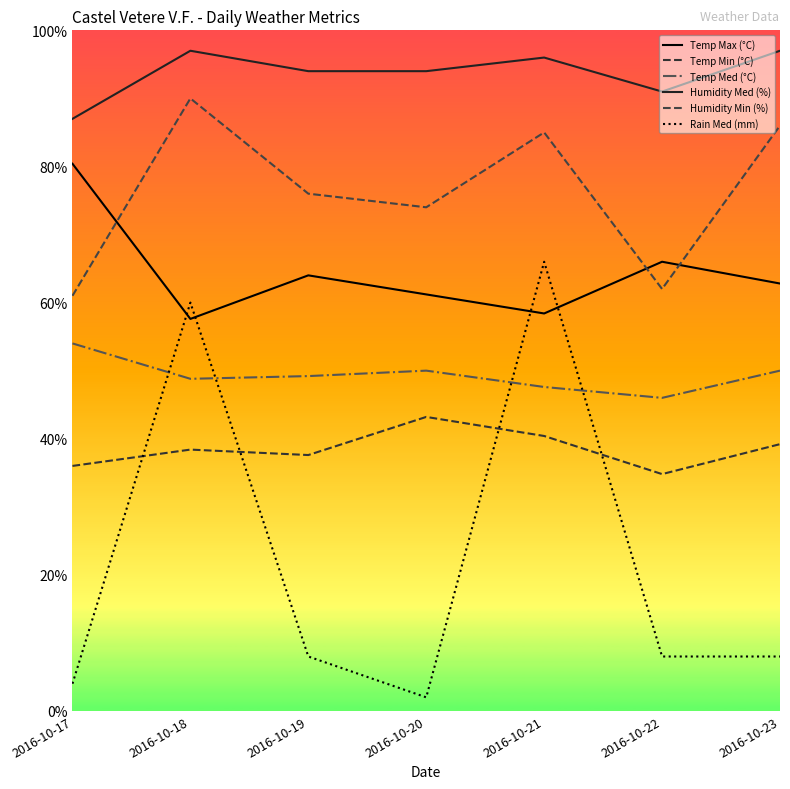

What is the average value of the Rain Med (mm) series?

22.3